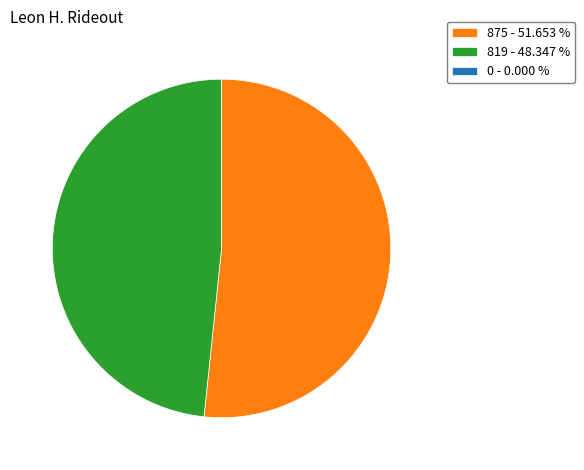

Which slice is the largest?

875 - 51.653 %